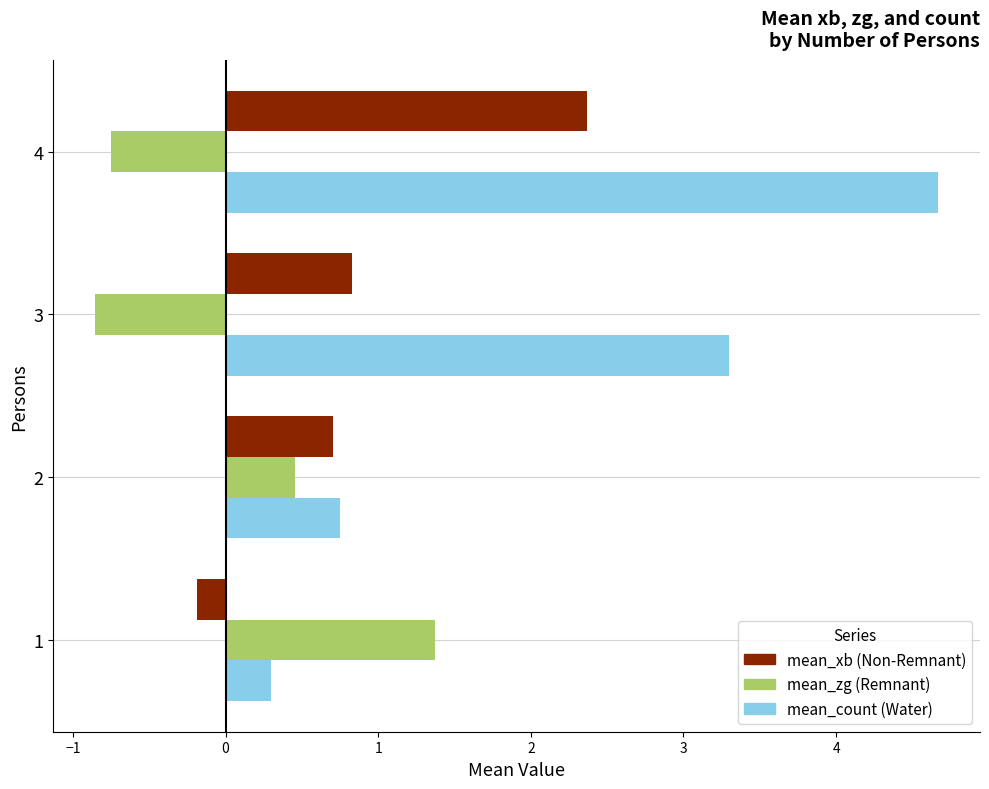

Which series has the widest spread of values?

mean_count (Water)